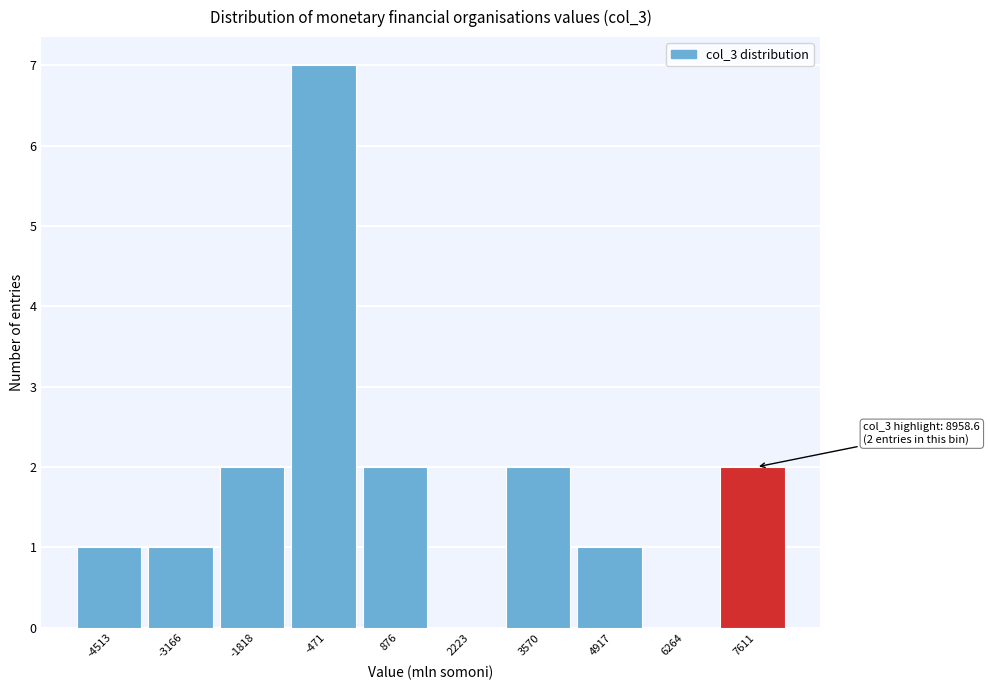

Reading left to right, transcribe all the data shown in this chart.

-4513=1	-3166=1	-1818=2	-471=7	876=2	2223=0	3570=2	4917=1	6264=0	7611=2